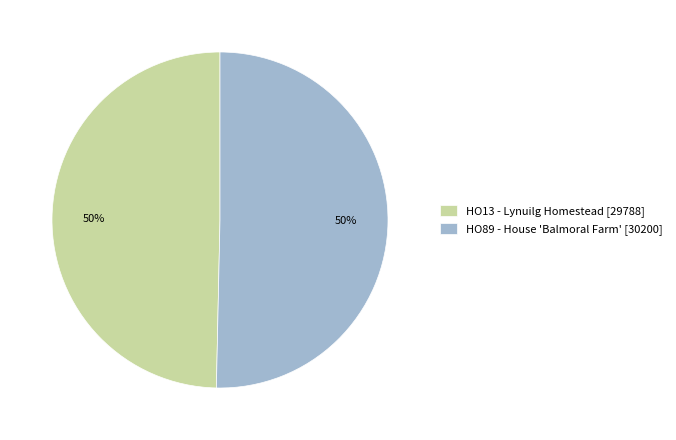

To the nearest percent, what percentage of the pie is HO89 - House 'Balmoral Farm'?

50%